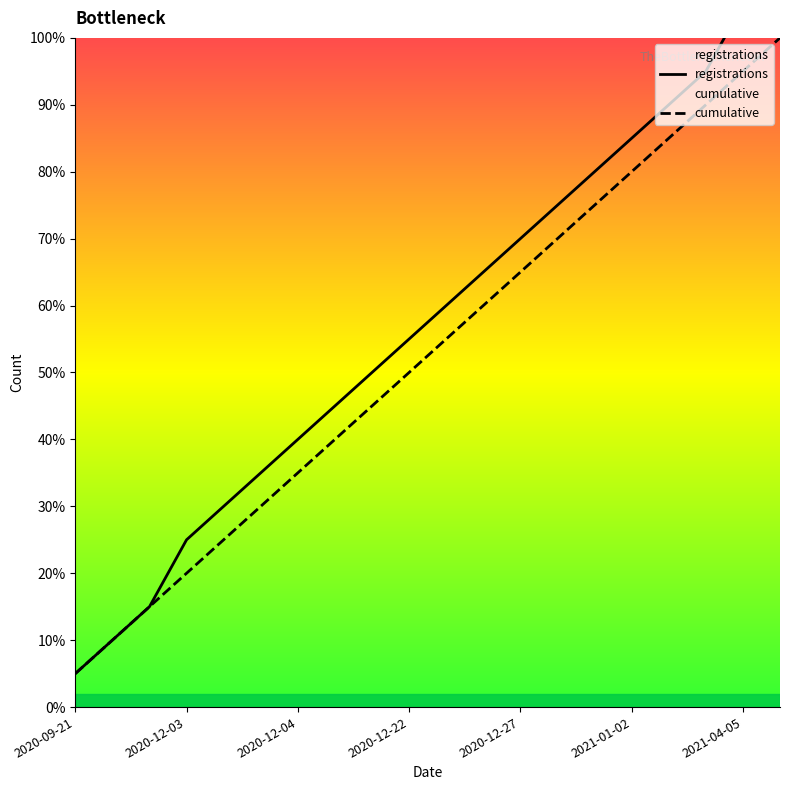

Is it true that cumulative equals 1 at 2020-10-15?

False